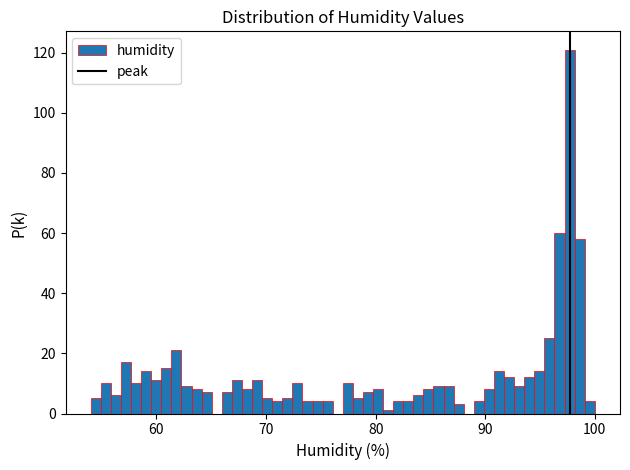

Read against the x-axis, roughly where is the centre of the tallest bar?

98